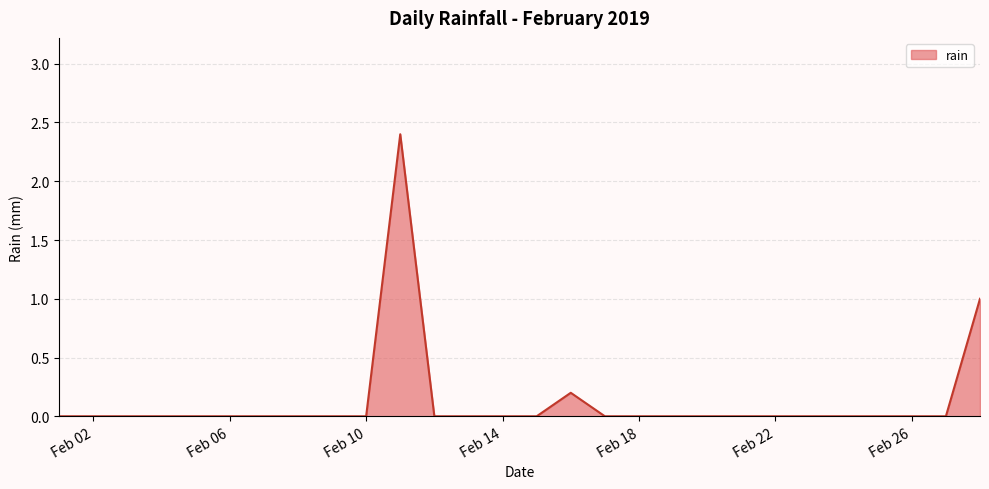

What is the difference between the maximum and minimum values?

2.4